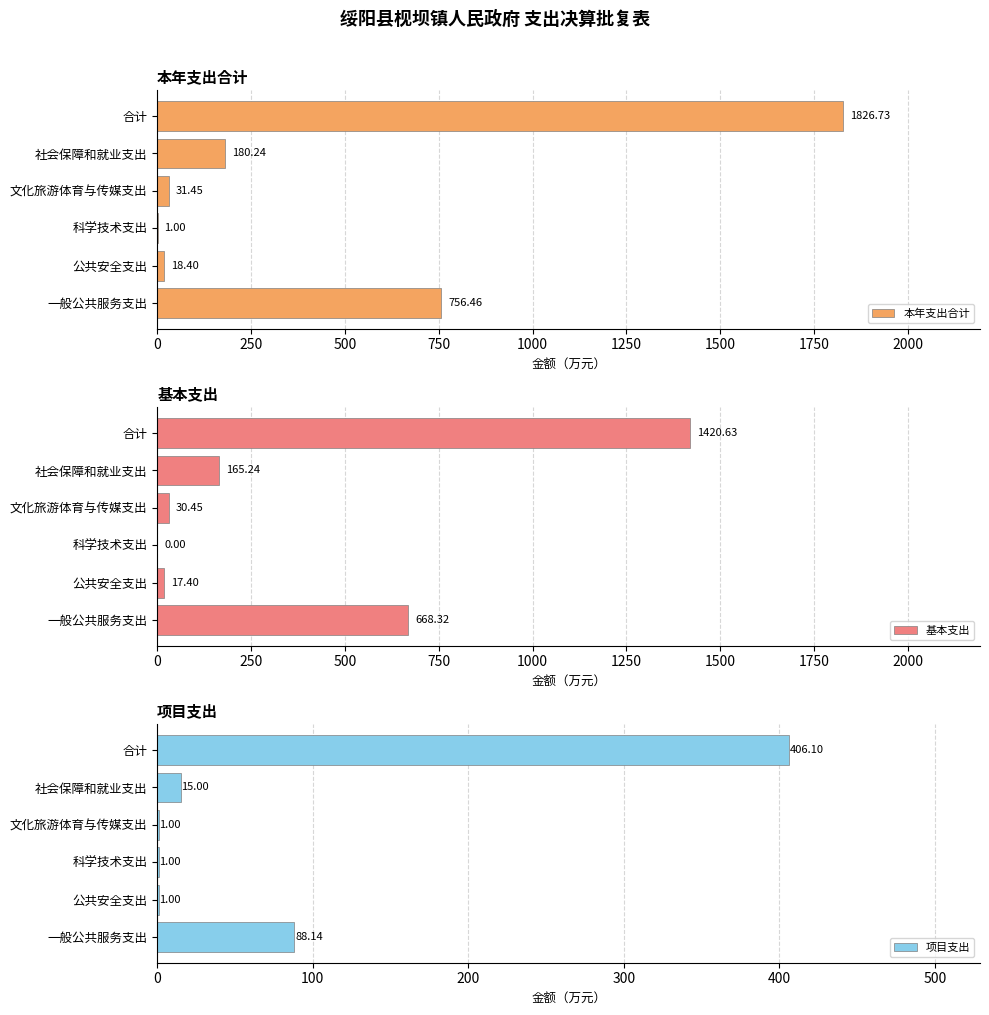

Where is 本年支出合计 nearest to the value 913?

一般公共服务支出